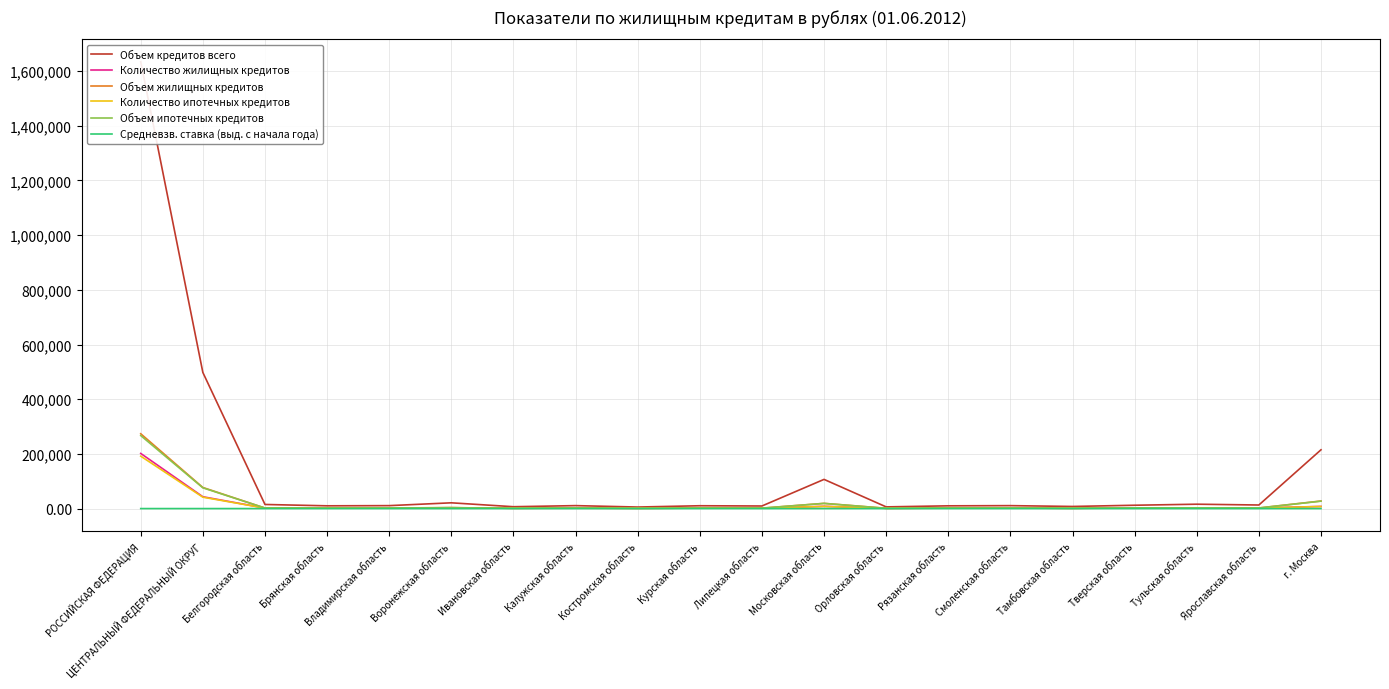

Reading left to right, extract all data points from this chart.

Объем кредитов всего: РОССИЙСКАЯ ФЕДЕРАЦИЯ=1634256.0	ЦЕНТРАЛЬНЫЙ ФЕДЕРАЛЬНЫЙ ОКРУГ=497854.0	Белгородская область=15027.0	Брянская область=10097.0	Владимирская область=10784.0	Воронежская область=21079.0	Ивановская область=6814.0	Калужская область=10792.0	Костромская область=5636.0	Курская область=10351.0	Липецкая область=9458.0	Московская область=106771.0	Орловская область=6206.0	Рязанская область=10056.0	Смоленская область=10758.0	Тамбовская область=7742.0	Тверская область=12207.0	Тульская область=16014.0	Ярославская область=13073.0	г. Москва=214989.0
Количество жилищных кредитов: РОССИЙСКАЯ ФЕДЕРАЦИЯ=201704.0	ЦЕНТРАЛЬНЫЙ ФЕДЕРАЛЬНЫЙ ОКРУГ=43266.0	Белгородская область=1912.0	Брянская область=1751.0	Владимирская область=1872.0	Воронежская область=3055.0	Ивановская область=1156.0	Калужская область=1423.0	Костромская область=1082.0	Курская область=1751.0	Липецкая область=1504.0	Московская область=8144.0	Орловская область=987.0	Рязанская область=1572.0	Смоленская область=1824.0	Тамбовская область=1072.0	Тверская область=1995.0	Тульская область=2290.0	Ярославская область=2039.0	г. Москва=7837.0
Объем жилищных кредитов: РОССИЙСКАЯ ФЕДЕРАЦИЯ=273677.0	ЦЕНТРАЛЬНЫЙ ФЕДЕРАЛЬНЫЙ ОКРУГ=77119.0	Белгородская область=1944.0	Брянская область=1781.0	Владимирская область=2180.0	Воронежская область=3321.0	Ивановская область=1162.0	Калужская область=2028.0	Костромская область=976.0	Курская область=1766.0	Липецкая область=1561.0	Московская область=19062.0	Орловская область=1023.0	Рязанская область=1914.0	Смоленская область=2042.0	Тамбовская область=1141.0	Тверская область=2660.0	Тульская область=2703.0	Ярославская область=2176.0	г. Москва=27679.0
Количество ипотечных кредитов: РОССИЙСКАЯ ФЕДЕРАЦИЯ=191726.0	ЦЕНТРАЛЬНЫЙ ФЕДЕРАЛЬНЫЙ ОКРУГ=41668.0	Белгородская область=1684.0	Брянская область=1658.0	Владимирская область=1832.0	Воронежская область=2926.0	Ивановская область=1108.0	Калужская область=1405.0	Костромская область=1014.0	Курская область=1611.0	Липецкая область=1387.0	Московская область=7998.0	Орловская область=917.0	Рязанская область=1543.0	Смоленская область=1805.0	Тамбовская область=1010.0	Тверская область=1968.0	Тульская область=2225.0	Ярославская область=1965.0	г. Москва=7612.0
Объем ипотечных кредитов: РОССИЙСКАЯ ФЕДЕРАЦИЯ=267042.0	ЦЕНТРАЛЬНЫЙ ФЕДЕРАЛЬНЫЙ ОКРУГ=75931.0	Белгородская область=1875.0	Брянская область=1745.0	Владимирская область=2158.0	Воронежская область=3270.0	Ивановская область=1144.0	Калужская область=2019.0	Костромская область=950.0	Курская область=1702.0	Липецкая область=1516.0	Московская область=18901.0	Орловская область=998.0	Рязанская область=1902.0	Смоленская область=2032.0	Тамбовская область=1121.0	Тверская область=2644.0	Тульская область=2659.0	Ярославская область=2137.0	г. Москва=27158.0
Средневзв. ставка (выд. с начала года): РОССИЙСКАЯ ФЕДЕРАЦИЯ=12.1	ЦЕНТРАЛЬНЫЙ ФЕДЕРАЛЬНЫЙ ОКРУГ=12.1	Белгородская область=12.2	Брянская область=12.4	Владимирская область=12.4	Воронежская область=12.3	Ивановская область=12.5	Калужская область=12.3	Костромская область=12.2	Курская область=12.4	Липецкая область=12.5	Московская область=12.1	Орловская область=12.3	Рязанская область=12.4	Смоленская область=12.5	Тамбовская область=12.3	Тверская область=12.5	Тульская область=12.4	Ярославская область=12.2	г. Москва=11.7